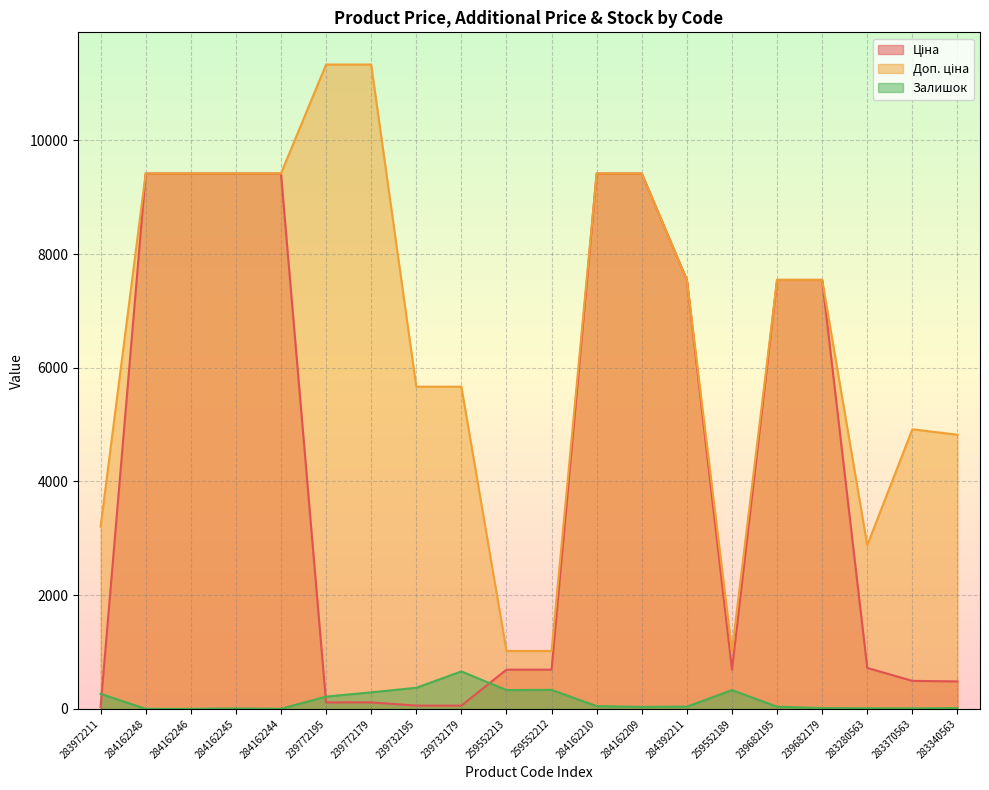

How many lines are shown in the chart?

3